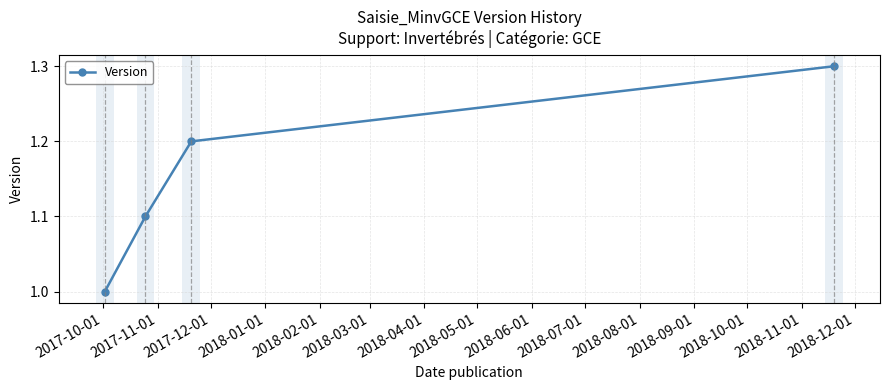

What is the difference between the maximum and minimum values?

0.3